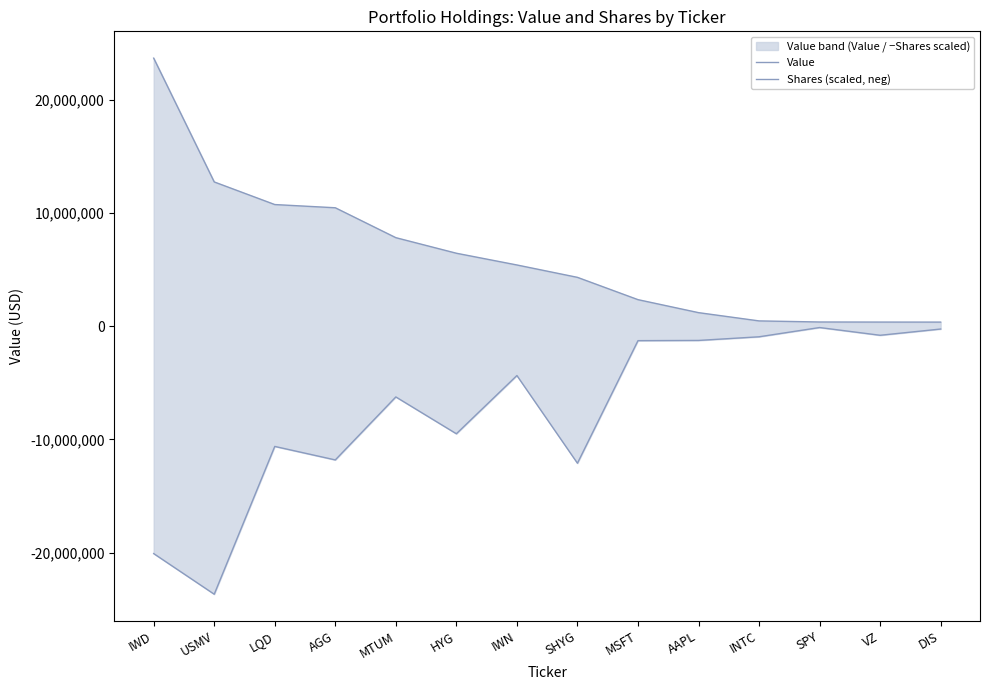

What position from the right is AAPL?

5